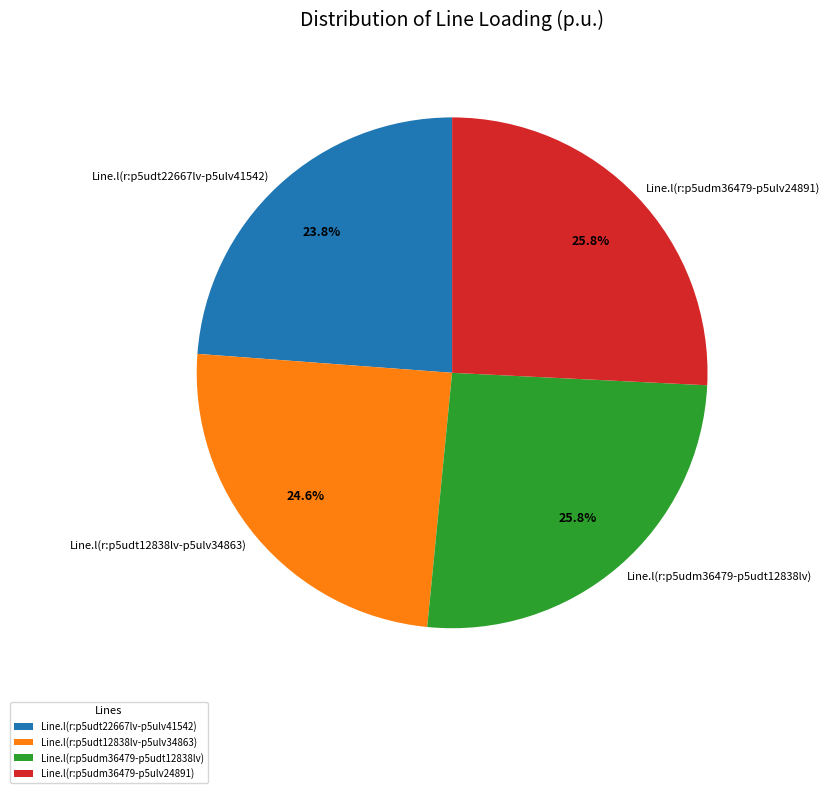

Does Line.l(r:p5udm36479-p5ulv24891) account for over 50% of the chart?

No